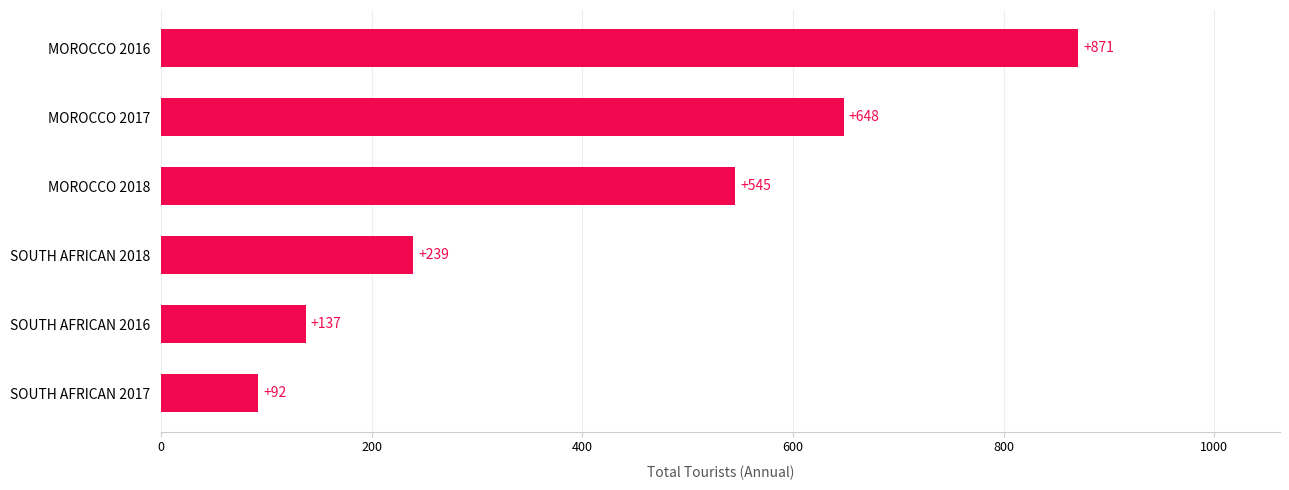

Approximately how many times larger is the value at MOROCCO 2018 compared to MOROCCO 2016?

0.6